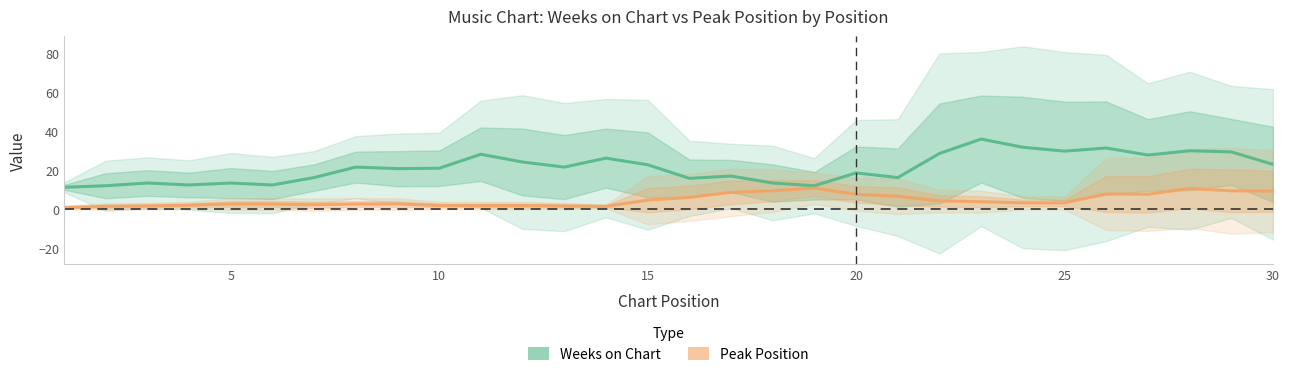

What is the value of the Weeks on Chart point at the 17th from the left?

17.0